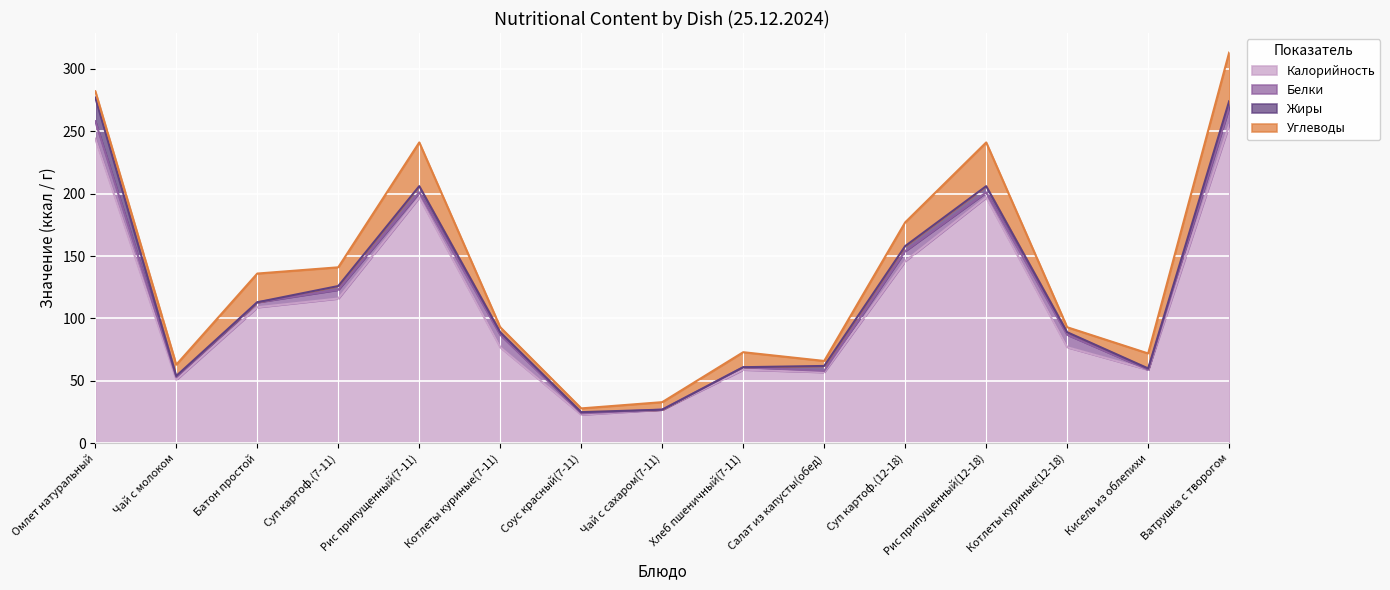

Is the value of Белки at Кисель из облепихи greater than the value of Калорийность at Суп картоф.(12-18)?

No